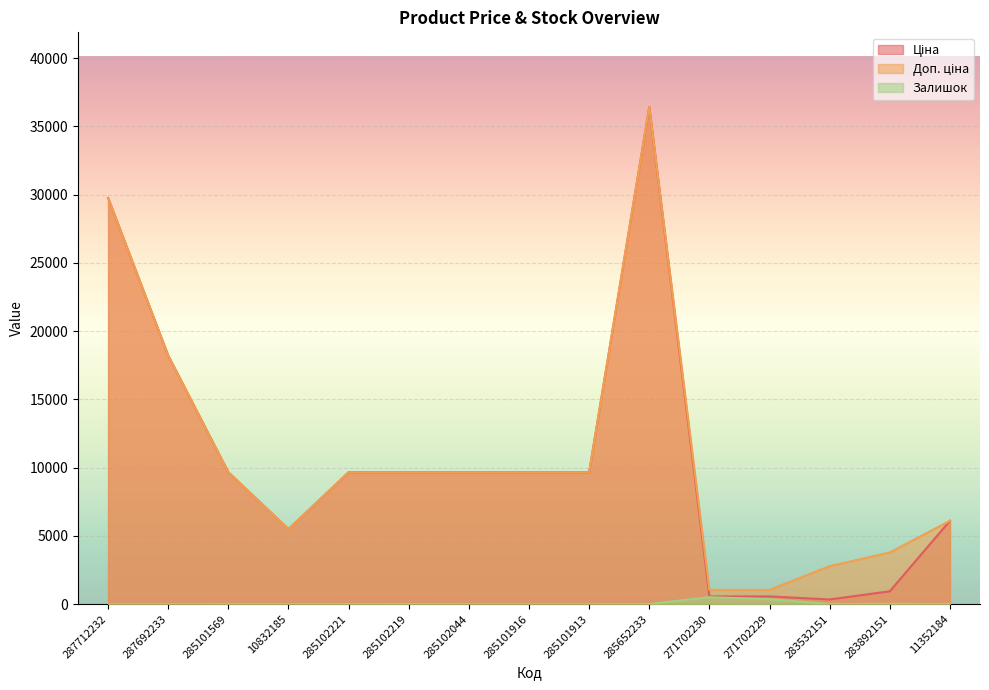

How many lines are shown in the chart?

3